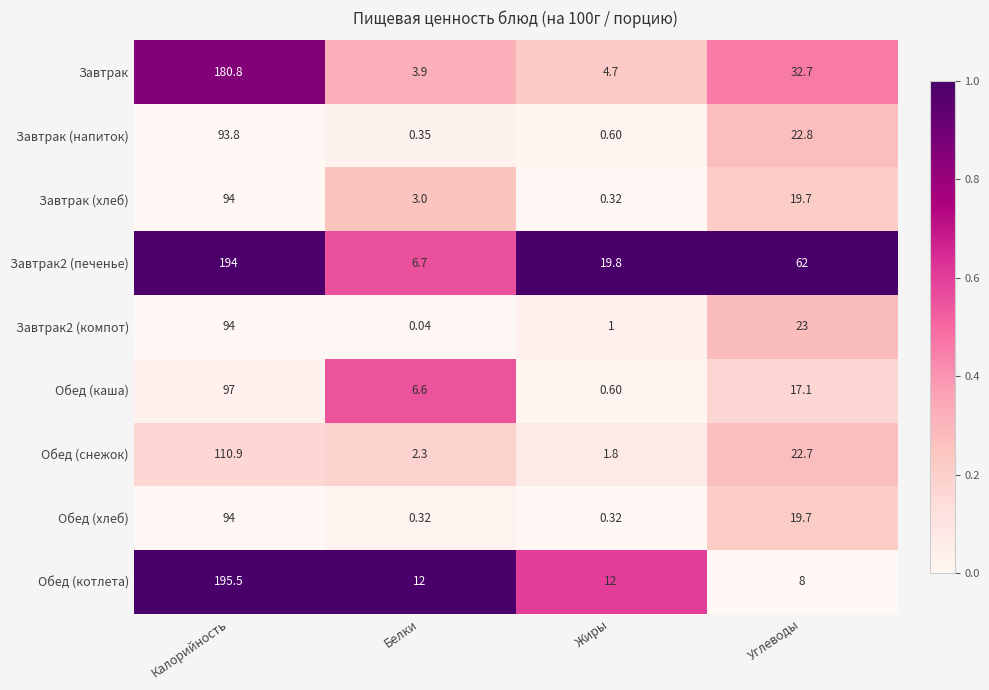

Which series has the widest spread of values?

Обед (котлета)